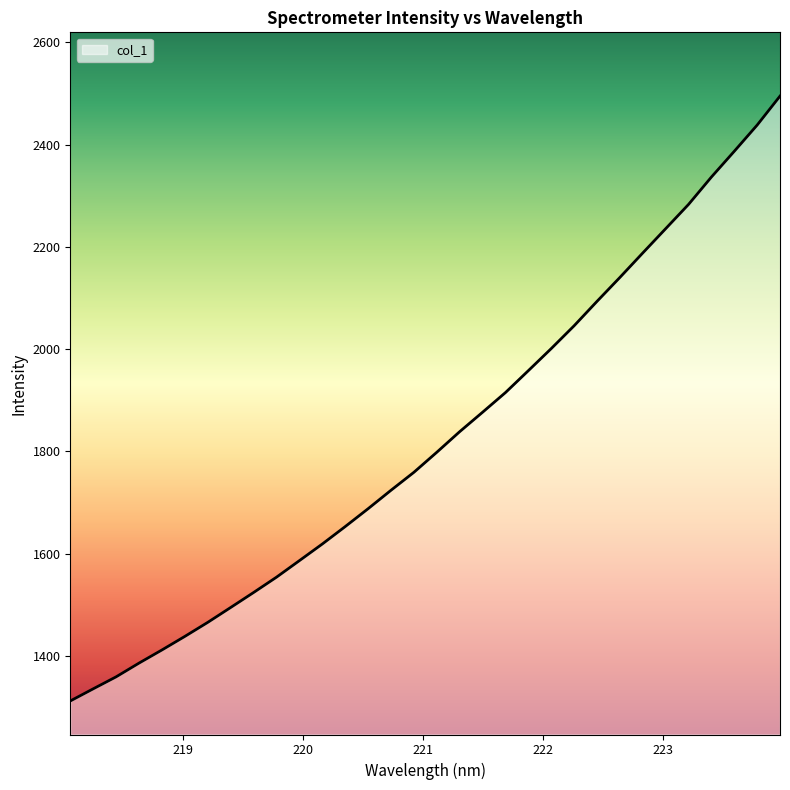

What is the minimum value shown in the chart?

1311.9